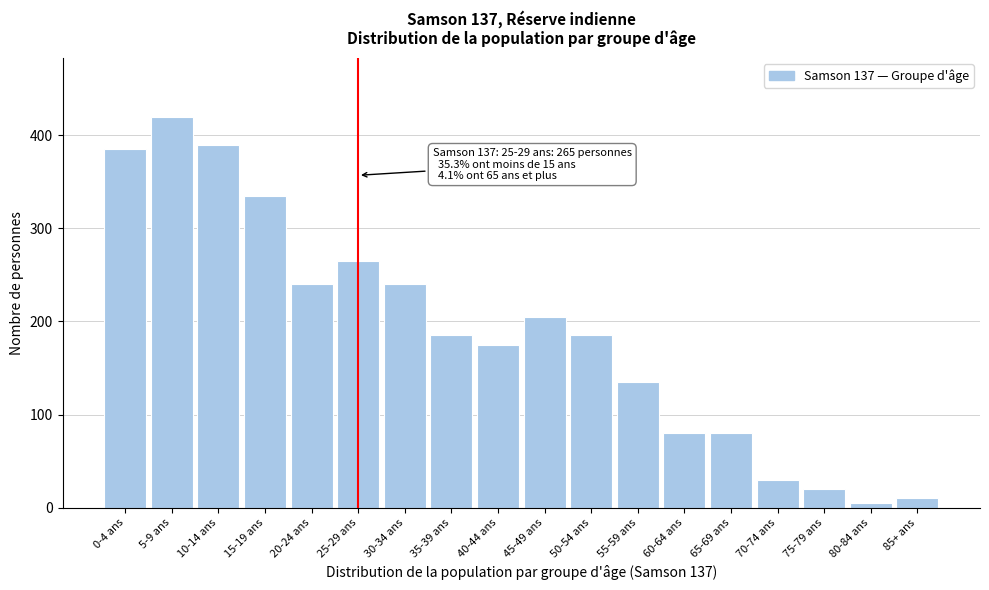

Reading left to right, what are all the values shown in this chart?

385	420	390	335	240	265	240	185	175	205	185	135	80	80	30	20	5	10